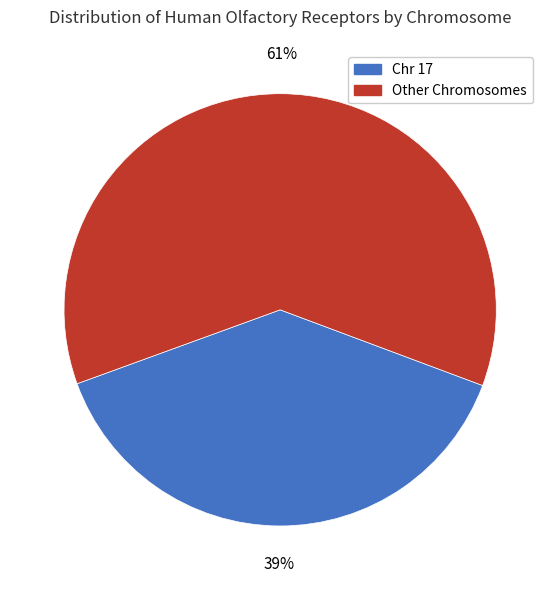

Does any single category account for the majority?

Yes